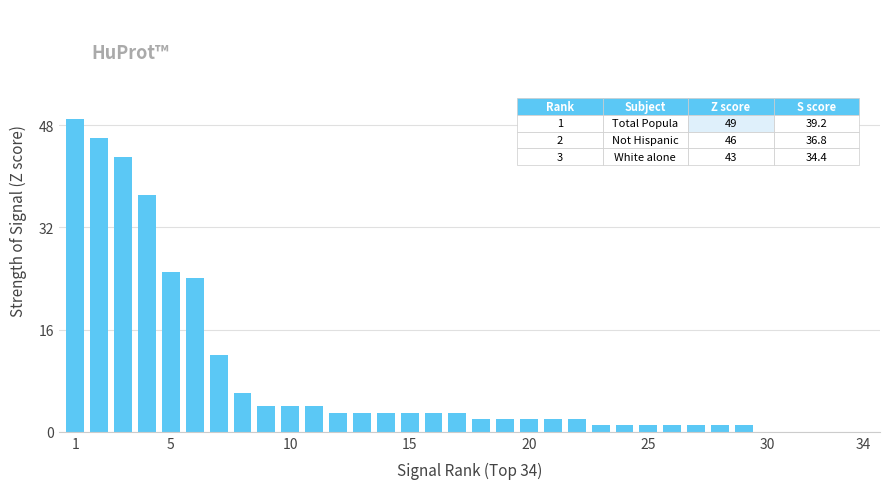

What is the sum of all values?

289